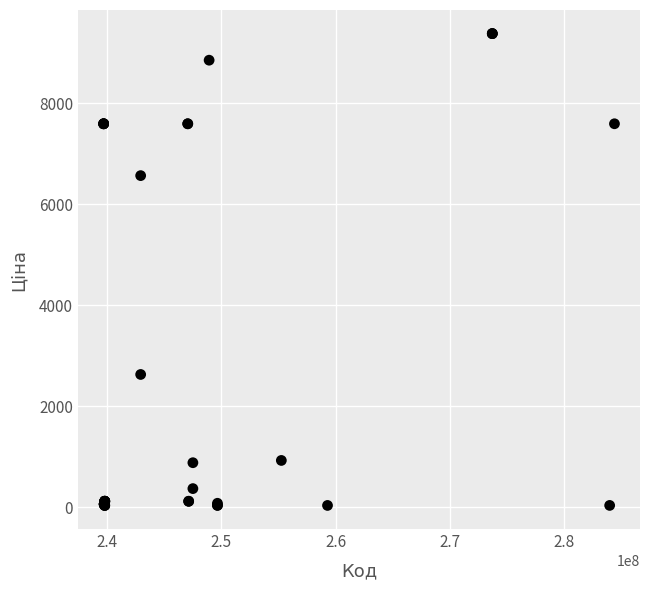

What Y value in the scatter plot is closest to 4707?

6568.8